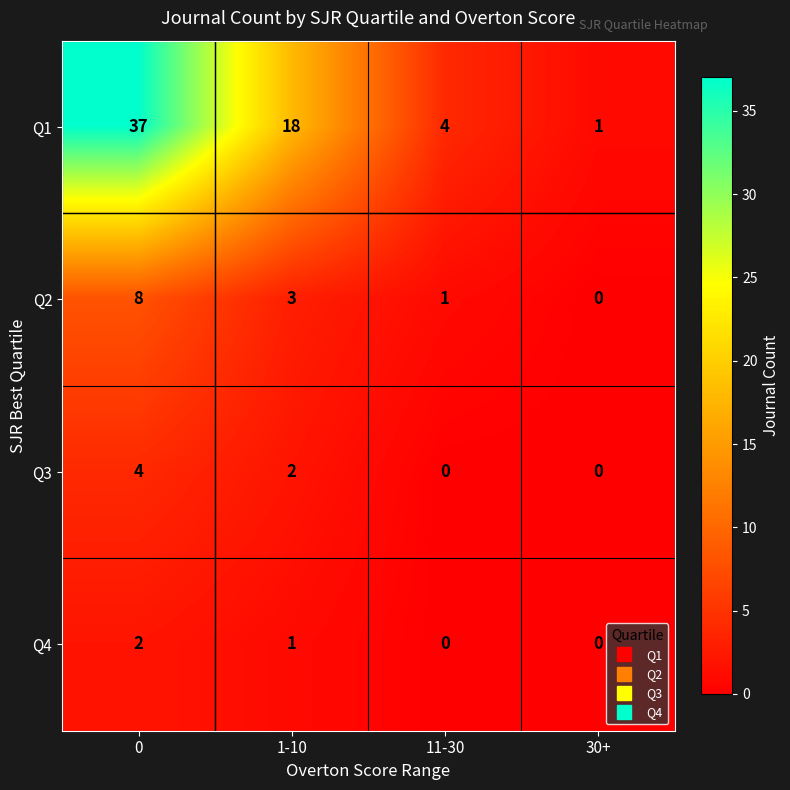

List the series in order of their peak value, highest first.

Q1, Q2, Q3, Q4